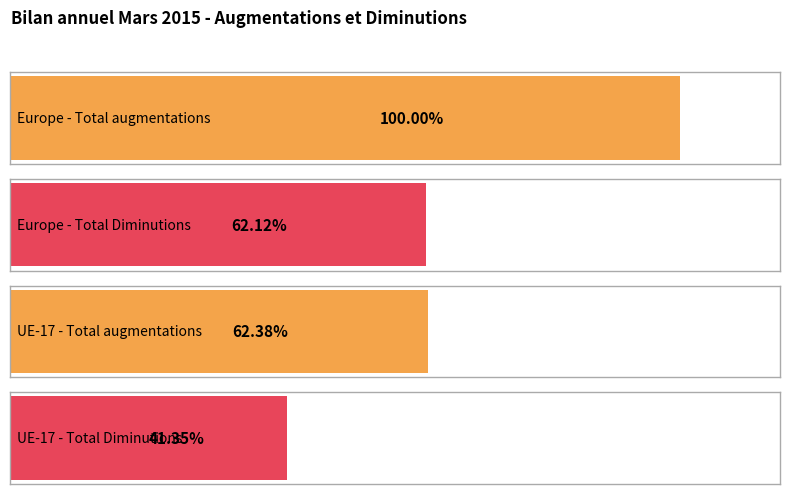

Rank the series by their maximum value, from highest to lowest.

Total augmentations, Total Diminutions